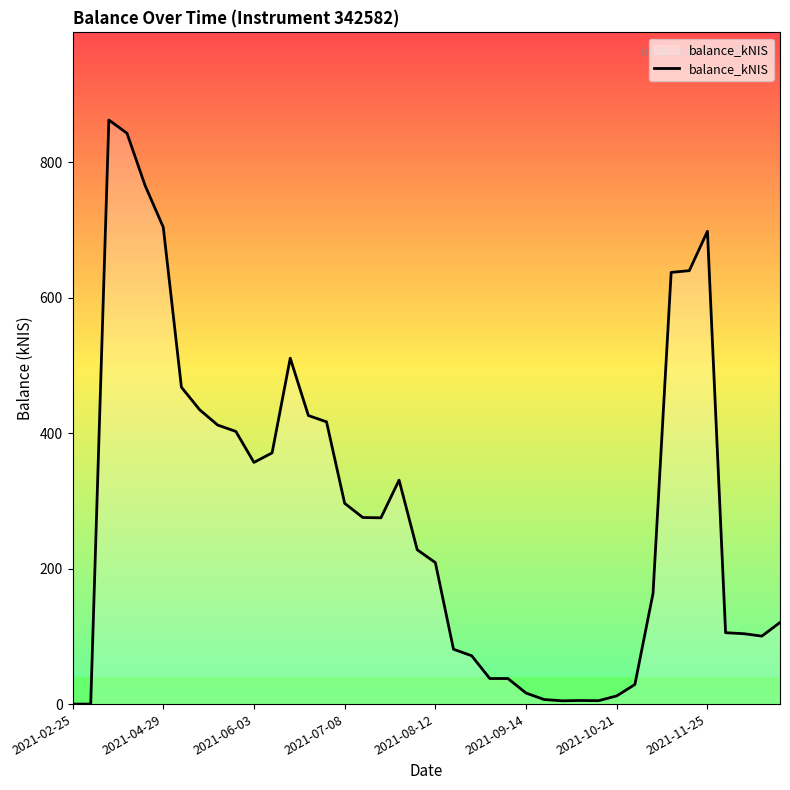

How many lines are shown in the chart?

1